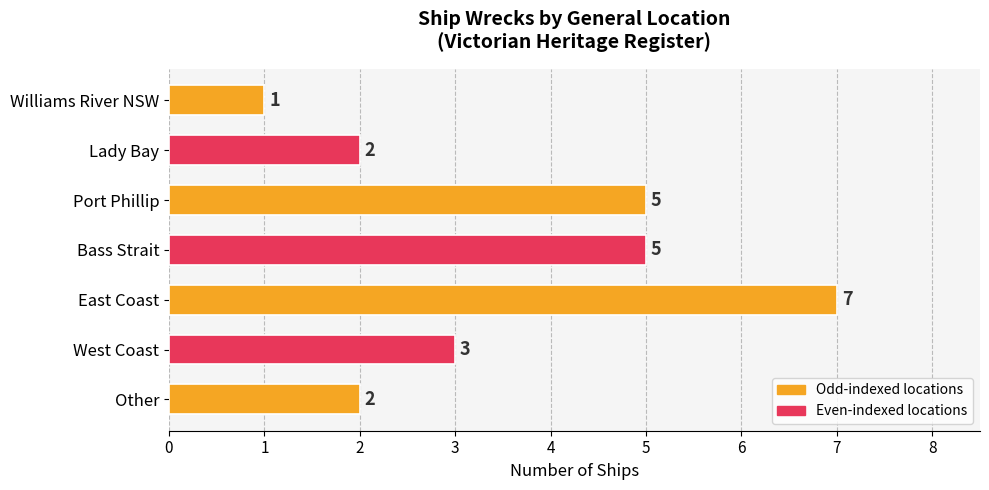

How many bars are there in total?

7